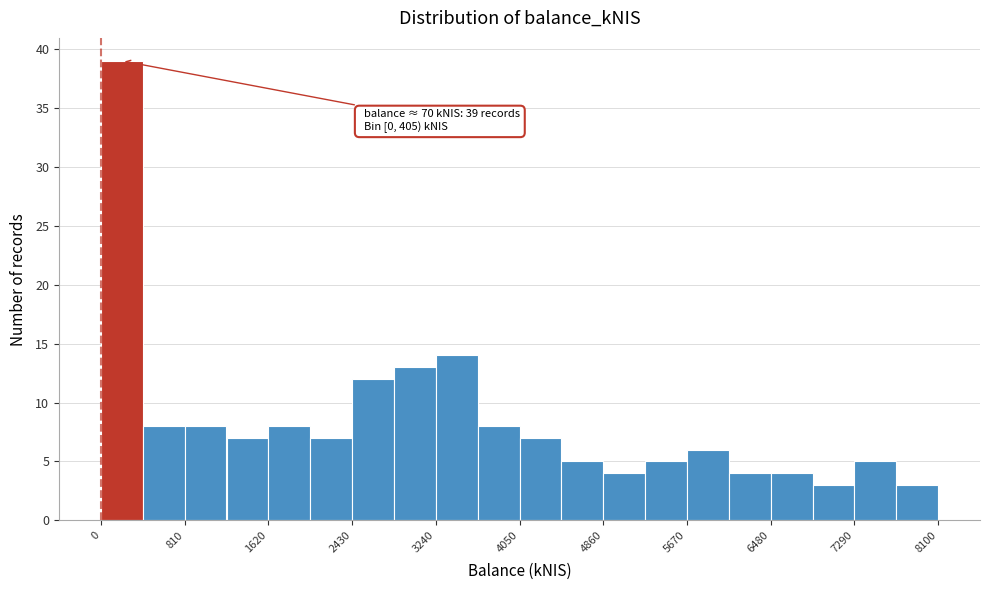

Over which range of the x-axis is the bar tallest?

0 to 400